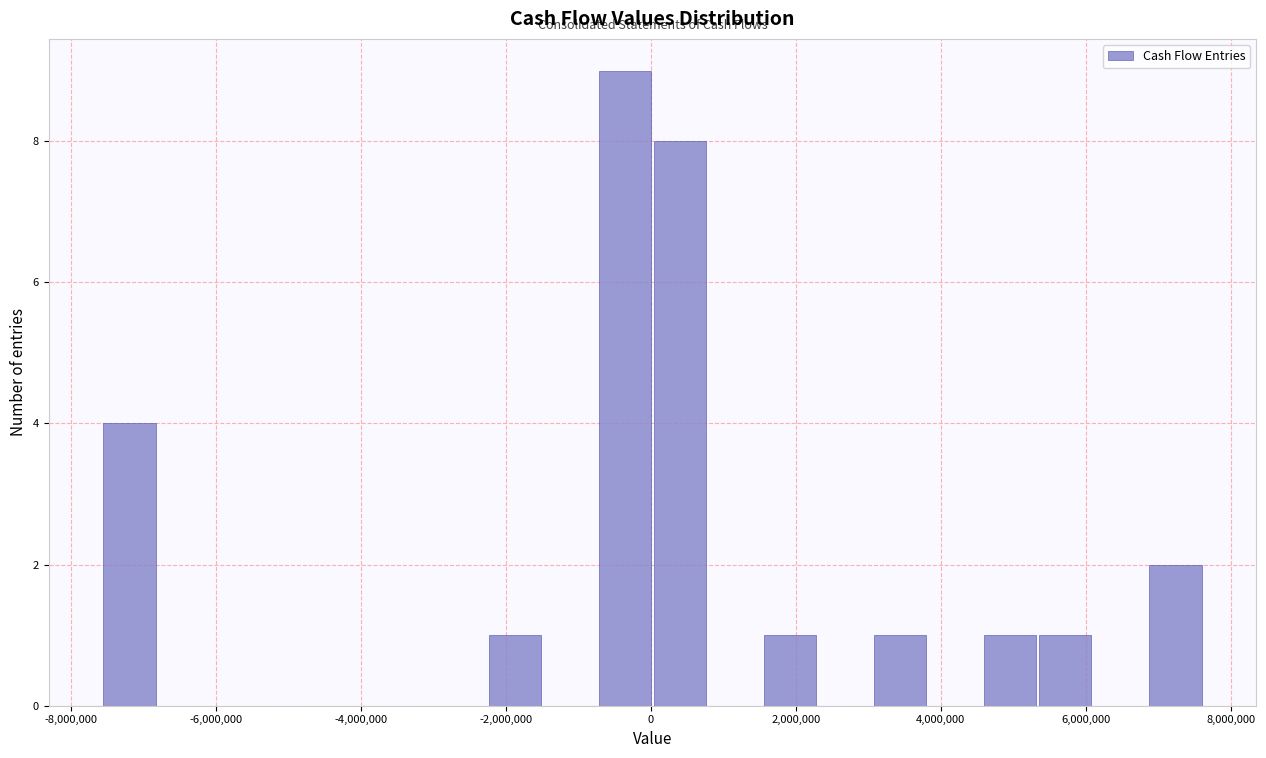

Read against the x-axis, roughly where is the centre of the tallest bar?

-400000